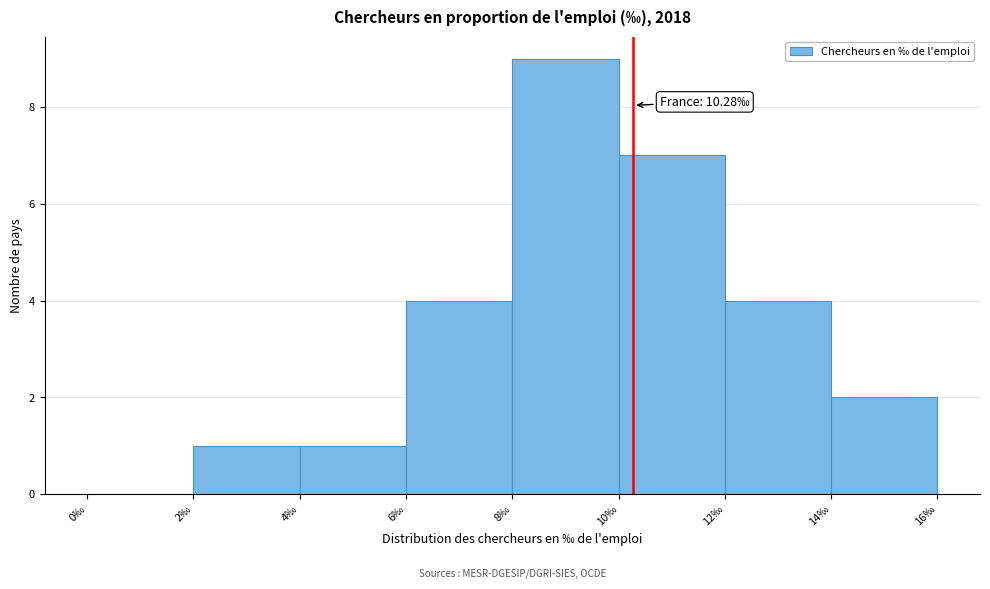

Over which range of the x-axis is the bar tallest?

8 to 10